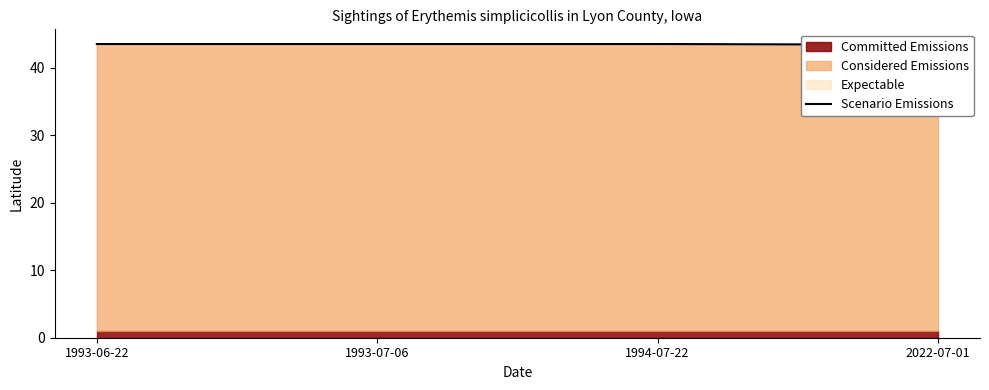

Reading left to right, transcribe all the data shown in this chart.

1993-06-22=43.5	1993-07-06=43.5	1994-07-22=43.5	2022-07-01=43.4